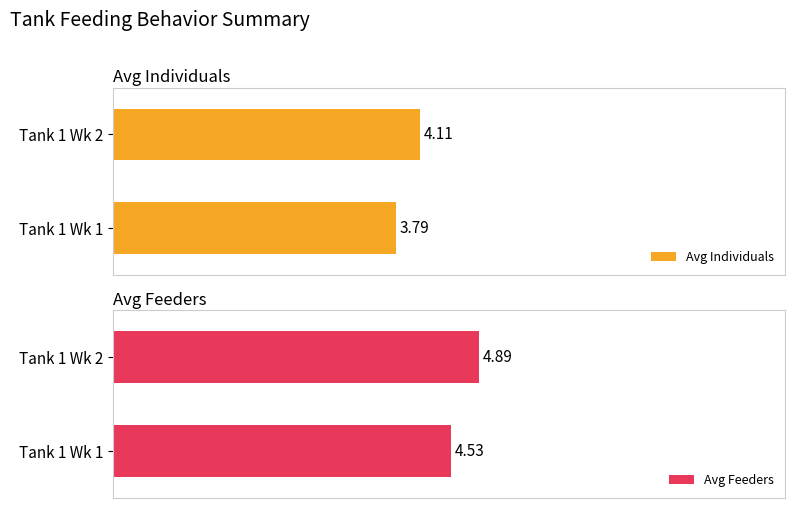

Count the number of categories in the chart.

2